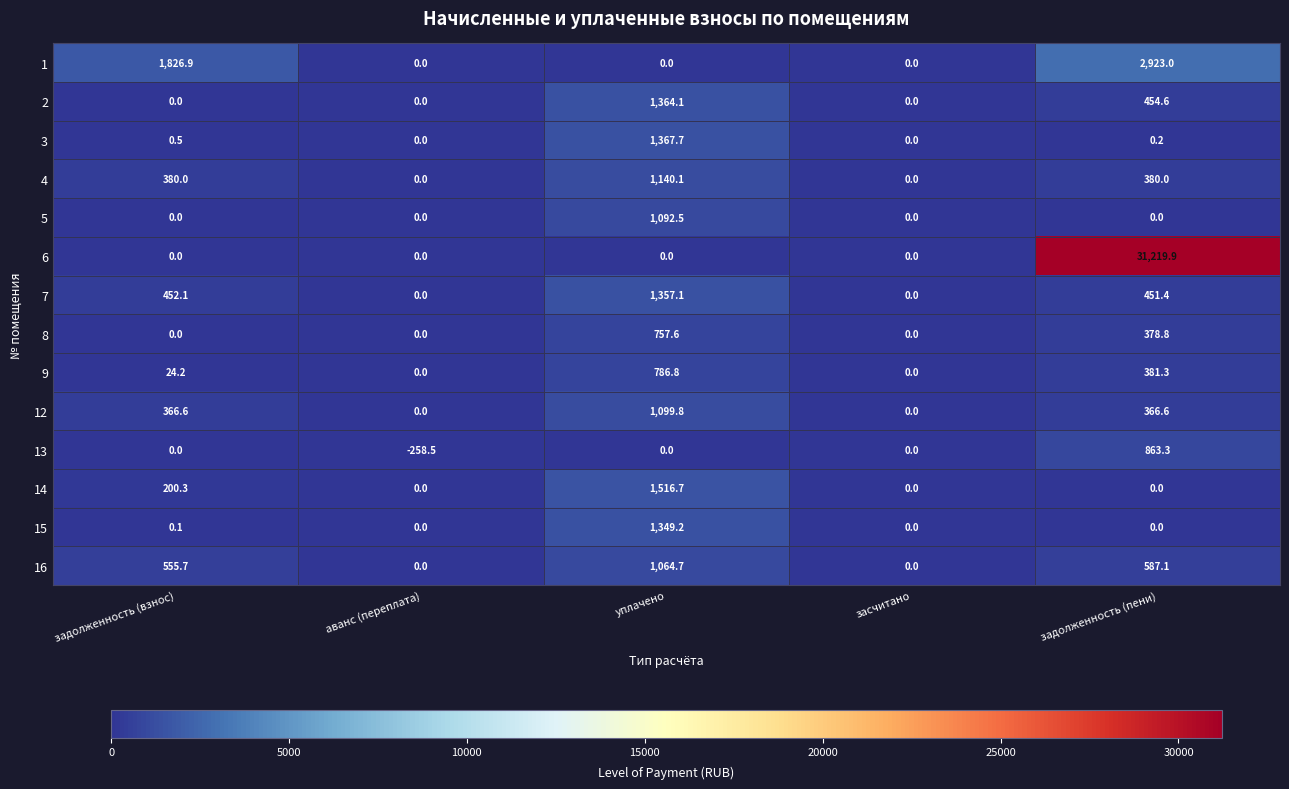

How many values in 9 are above zero?

3